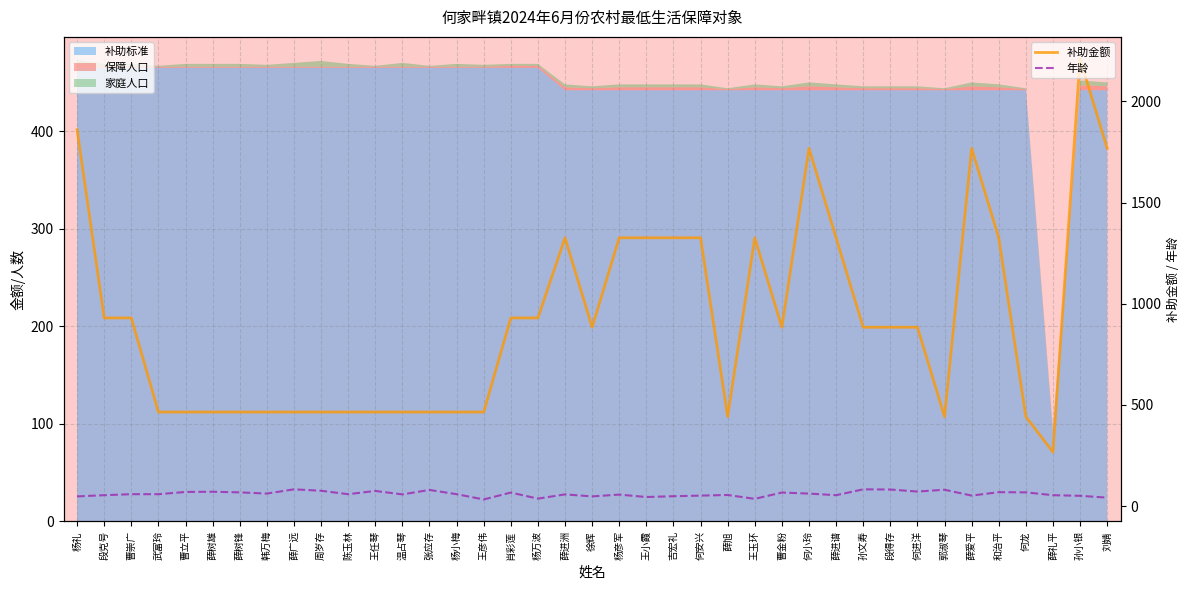

What is the value of the 补助金额 point at the 12th from the left?

465